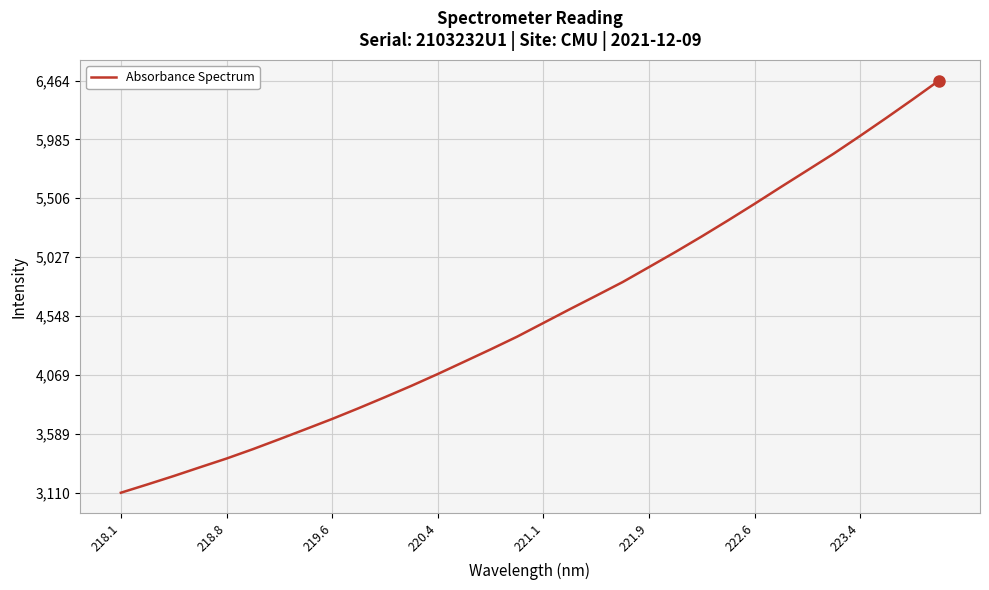

What is the maximum value shown in the chart?

6464.5